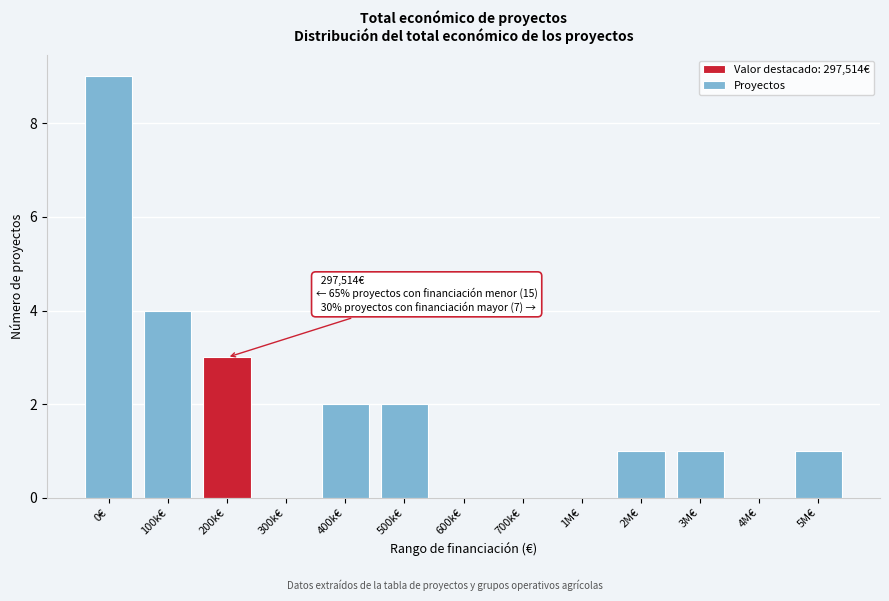

Reading left to right, what are all the values shown in this chart?

0€=9	100k€=4	200k€=3	300k€=0	400k€=2	500k€=2	600k€=0	700k€=0	1M€=0	2M€=1	3M€=1	4M€=0	5M€=1